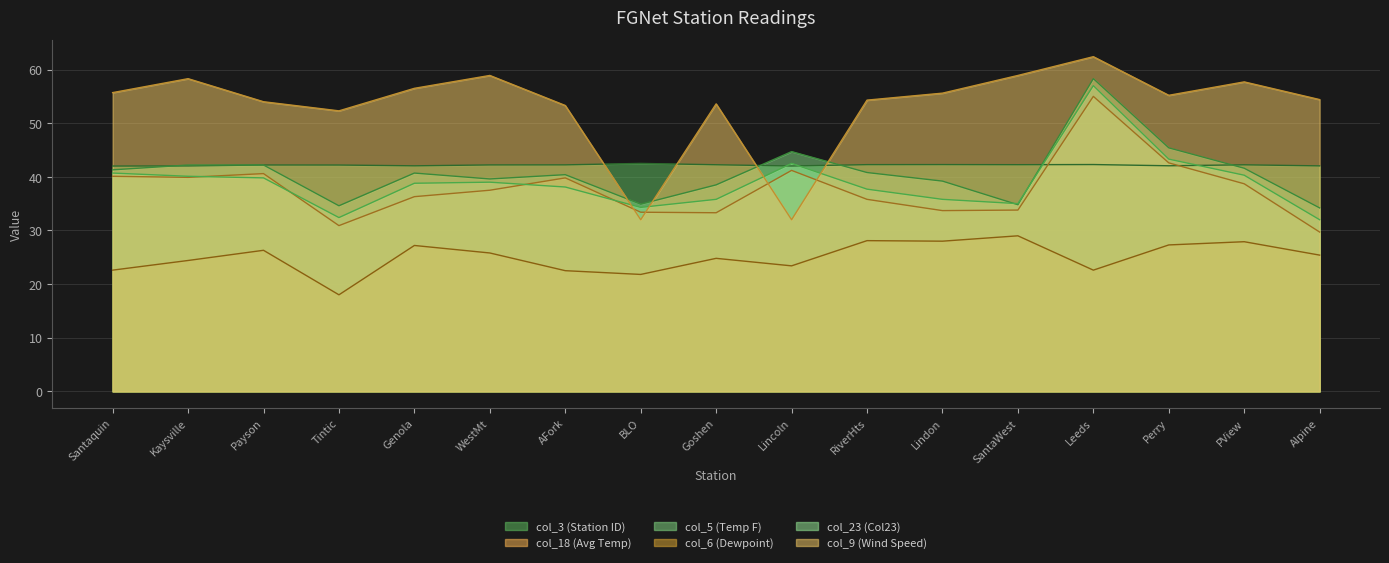

What value does the col_23 (Col23) series have at Lindon?

35.8